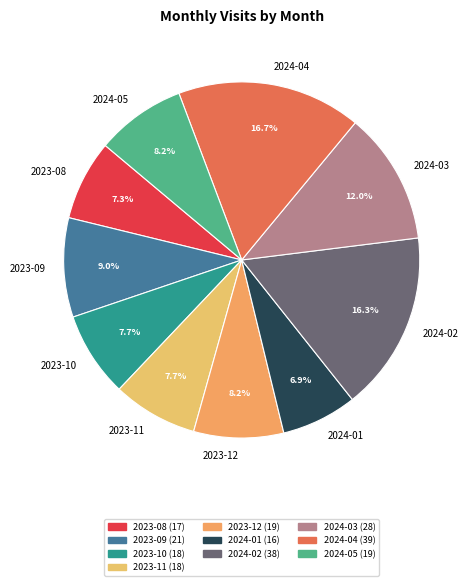

Combined, what portion of the pie is 2023-12 and 2023-08?

15.5%